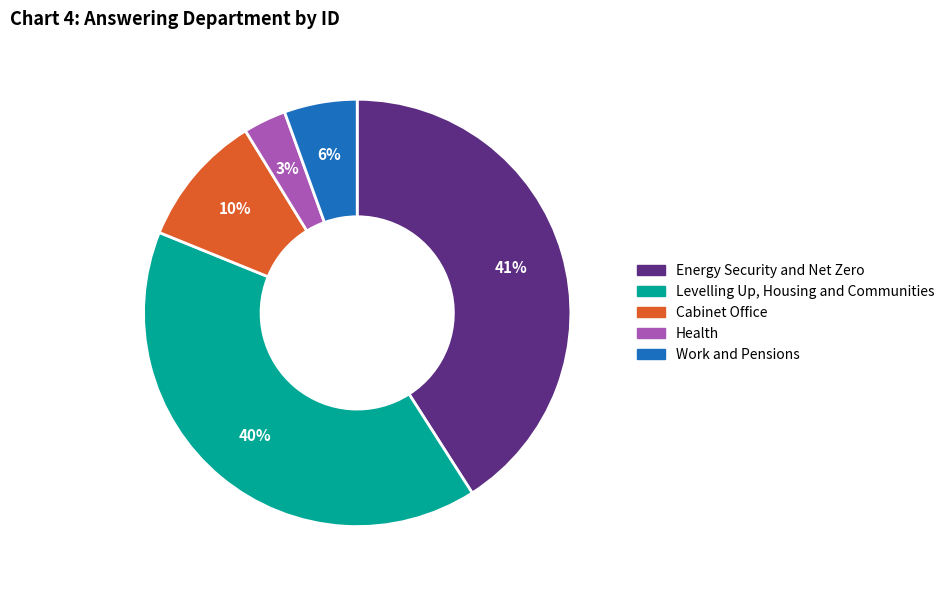

Do Health and Cabinet Office together represent more than half of the pie?

No